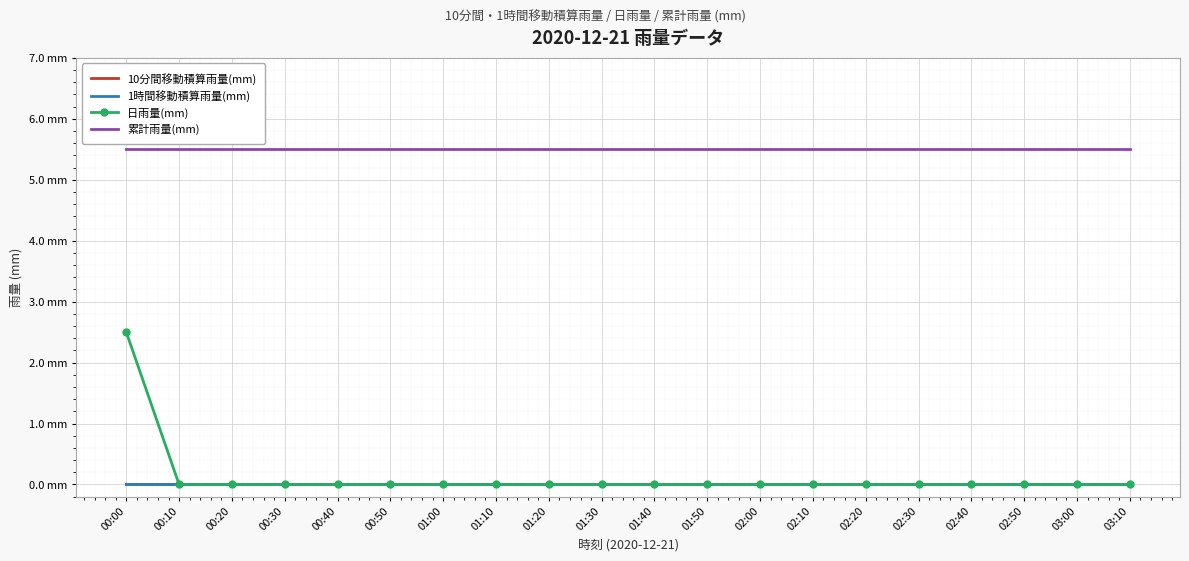

True or false: 1時間移動積算雨量(mm) and 累計雨量(mm) intersect in this chart.

False